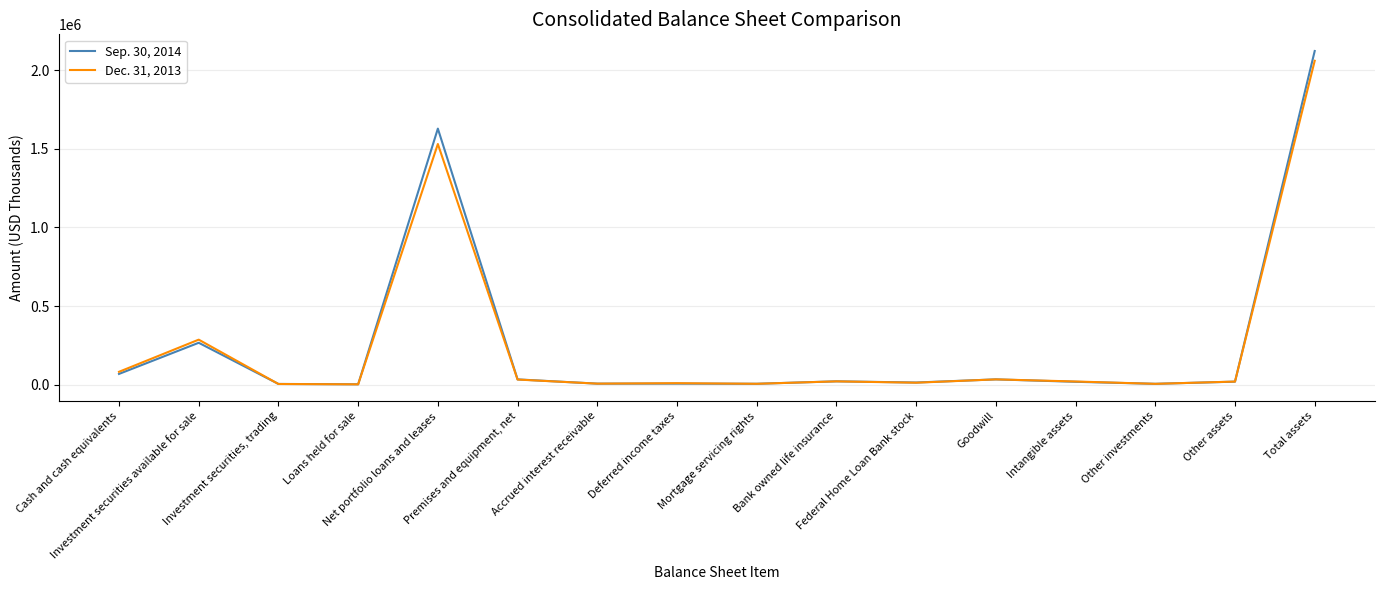

Which series has the widest spread of values?

Sep. 30, 2014